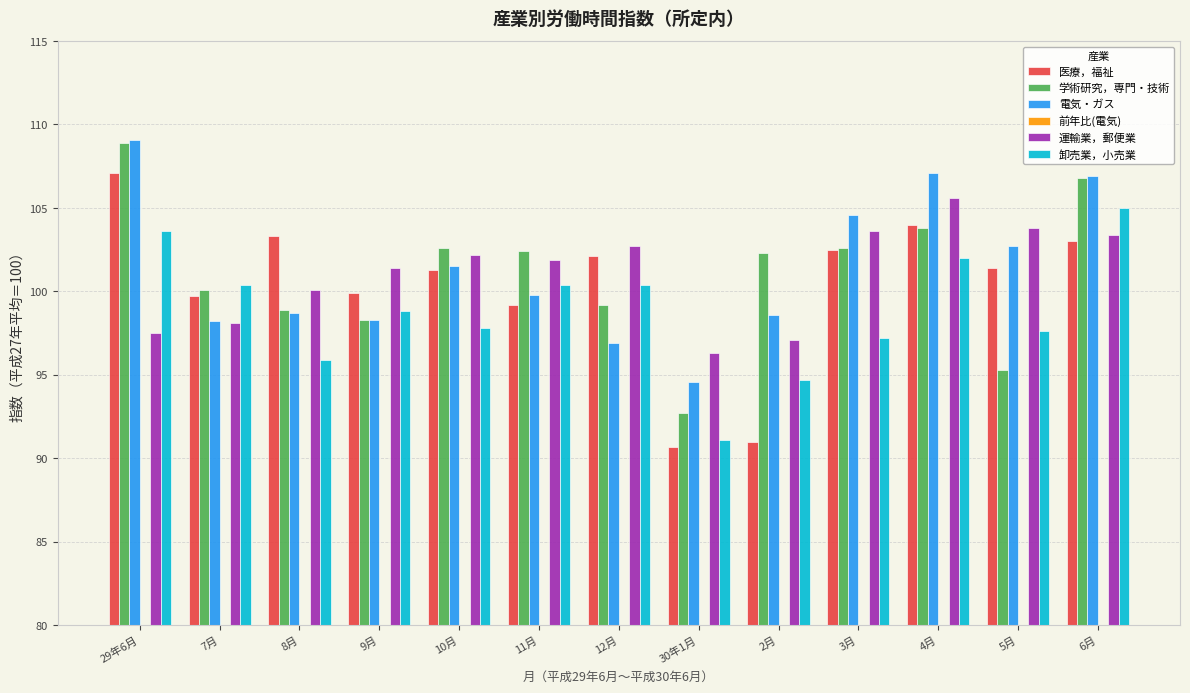

Reading left to right, extract all data points from this chart.

医療，福祉: 29年6月=107.1	7月=99.7	8月=103.3	9月=99.9	10月=101.3	11月=99.2	12月=102.1	30年1月=90.7	2月=91.0	3月=102.5	4月=104.0	5月=101.4	6月=103.0
学術研究，専門・技術: 29年6月=108.9	7月=100.1	8月=98.9	9月=98.3	10月=102.6	11月=102.4	12月=99.2	30年1月=92.7	2月=102.3	3月=102.6	4月=103.8	5月=95.3	6月=106.8
電気・ガス: 29年6月=109.1	7月=98.2	8月=98.7	9月=98.3	10月=101.5	11月=99.8	12月=96.9	30年1月=94.6	2月=98.6	3月=104.6	4月=107.1	5月=102.7	6月=106.9
前年比(電気): 29年6月=-1.6	7月=-2.9	8月=-2.6	9月=-1.0	10月=1.8	11月=-0.2	12月=3.3	30年1月=1.0	2月=-2.3	3月=-2.4	4月=2.0	5月=6.4	6月=-2.0
運輸業，郵便業: 29年6月=97.5	7月=98.1	8月=100.1	9月=101.4	10月=102.2	11月=101.9	12月=102.7	30年1月=96.3	2月=97.1	3月=103.6	4月=105.6	5月=103.8	6月=103.4
卸売業，小売業: 29年6月=103.6	7月=100.4	8月=95.9	9月=98.8	10月=97.8	11月=100.4	12月=100.4	30年1月=91.1	2月=94.7	3月=97.2	4月=102.0	5月=97.6	6月=105.0